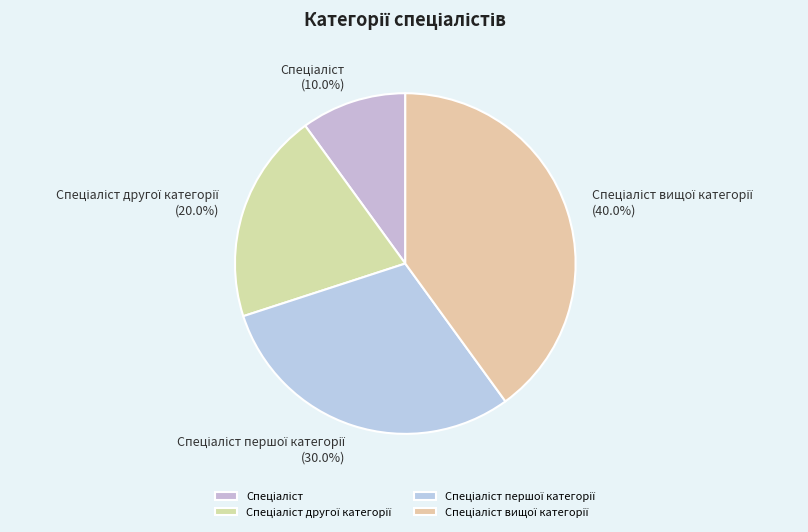

Does any single category account for the majority?

No